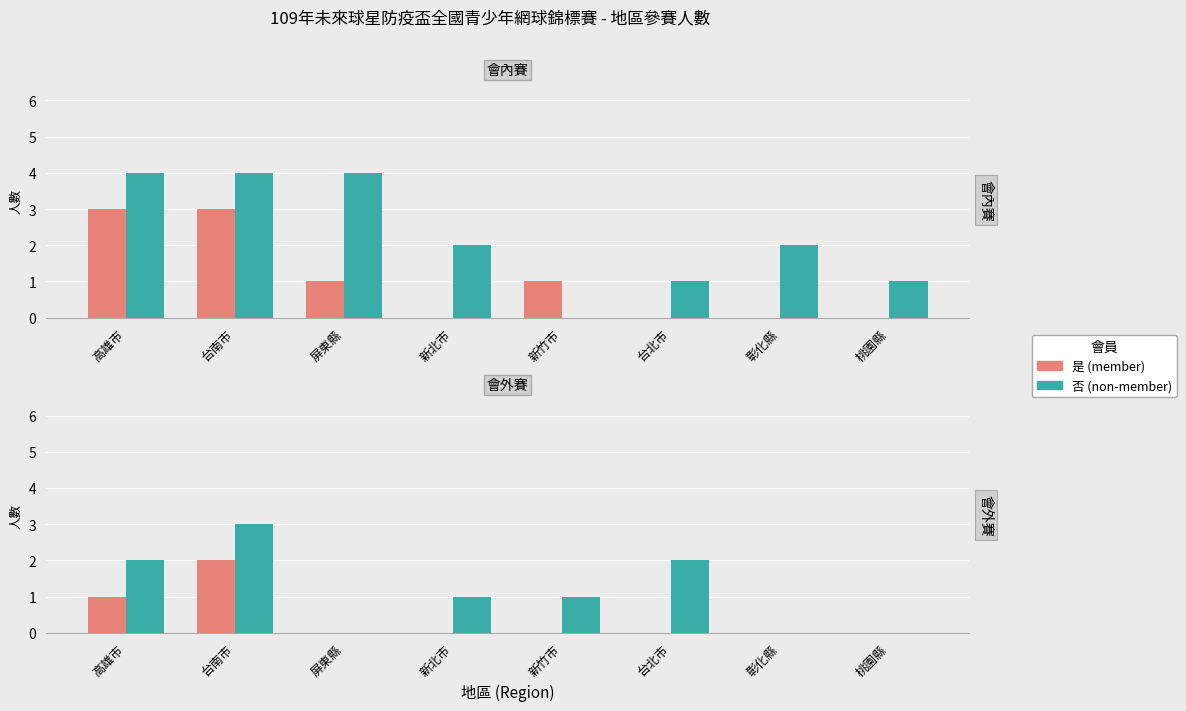

Which series has the widest spread of values?

否 (non-member)